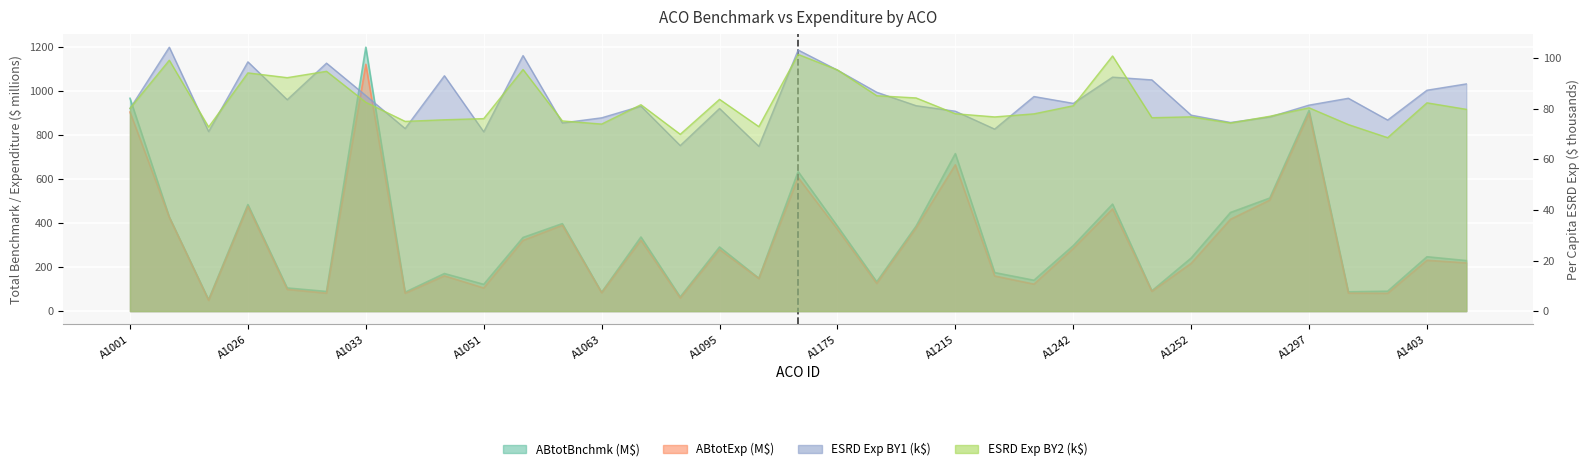

Reading right to left, extract all data points from this chart.

ABtotBnchmk: A1459=229.4	A1403=246.9	A1401=90.5	A1392=87.6	A1297=911.7	A1290=513.3	A1262=447.8	A1252=241.0	A1251=92.1	A1247=485.9	A1242=297.3	A1225=140.1	A1216=175.0	A1215=715.3	A1204=385.5	A1196=133.2	A1175=385.7	A1161=633.4	A1131=149.3	A1095=291.2	A1083=64.6	A1066=336.6	A1063=85.4	A1061=397.1	A1059=334.4	A1051=121.6	A1041=170.6	A1037=85.8	A1033=1198.1	A1032=89.2	A1027=105.1	A1026=483.9	A1023=52.2	A1006=427.7	A1001=966.1
ABtotExp: A1459=218.9	A1403=230.8	A1401=80.9	A1392=81.5	A1297=897.2	A1290=504.0	A1262=416.8	A1252=216.9	A1251=89.6	A1247=464.0	A1242=284.2	A1225=122.5	A1216=159.3	A1215=664.2	A1204=376.9	A1196=125.3	A1175=371.5	A1161=606.2	A1131=147.8	A1095=279.5	A1083=59.2	A1066=321.7	A1063=83.0	A1061=389.8	A1059=320.9	A1051=104.9	A1041=160.2	A1037=80.7	A1033=1120.5	A1032=81.4	A1027=98.5	A1026=475.4	A1023=48.6	A1006=425.2	A1001=903.7
Per_Capita_Exp_ALL_ESRD_BY1: A1459=89.8	A1403=87.3	A1401=75.5	A1392=84.2	A1297=81.4	A1290=76.7	A1262=74.6	A1252=77.5	A1251=91.4	A1247=92.5	A1242=82.1	A1225=84.8	A1216=72.0	A1215=79.0	A1204=81.2	A1196=86.5	A1175=95.3	A1161=103.2	A1131=65.1	A1095=80.1	A1083=65.4	A1066=81.0	A1063=76.4	A1061=74.4	A1059=101.0	A1051=70.9	A1041=93.0	A1037=72.2	A1033=85.2	A1032=98.0	A1027=83.6	A1026=98.5	A1023=71.0	A1006=104.3	A1001=80.1
Per_Capita_Exp_ALL_ESRD_BY2: A1459=79.8	A1403=82.3	A1401=68.6	A1392=73.8	A1297=80.4	A1290=77.0	A1262=74.4	A1252=76.8	A1251=76.5	A1247=100.9	A1242=81.2	A1225=78.0	A1216=76.8	A1215=78.0	A1204=84.3	A1196=85.2	A1175=95.4	A1161=101.5	A1131=72.9	A1095=83.7	A1083=69.9	A1066=81.6	A1063=73.9	A1061=75.2	A1059=95.5	A1051=76.1	A1041=75.6	A1037=75.0	A1033=82.6	A1032=94.8	A1027=92.3	A1026=94.2	A1023=72.8	A1006=99.2	A1001=80.2